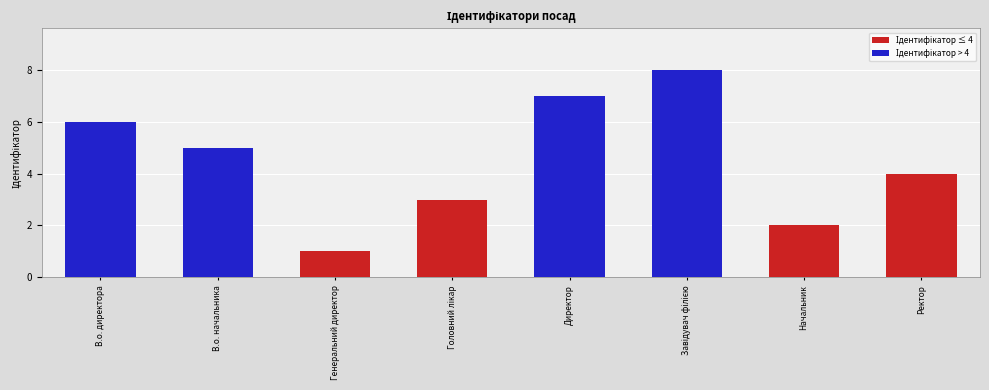

What is the label of the 3rd bar from the left?

Генеральний директор